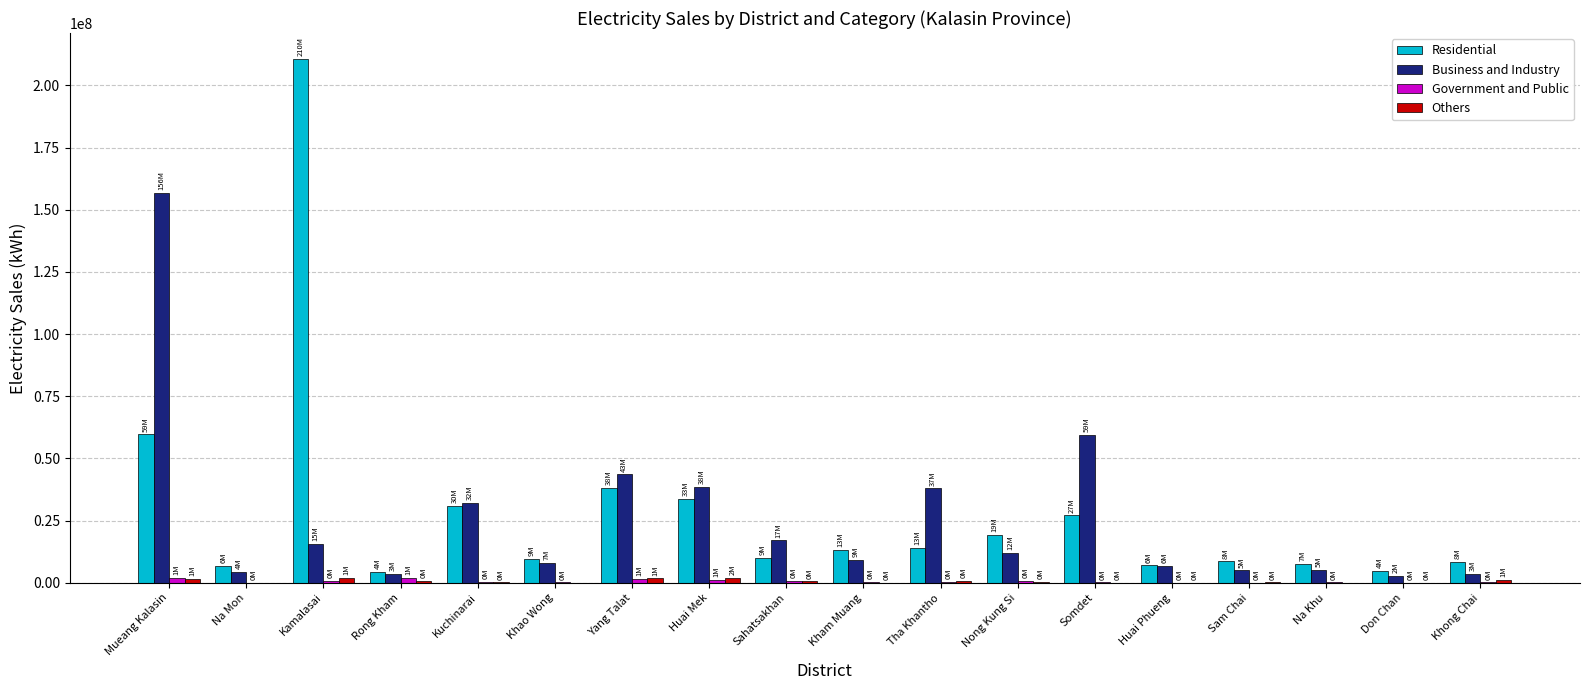

Where is Residential nearest to the value 107425435?

Mueang Kalasin